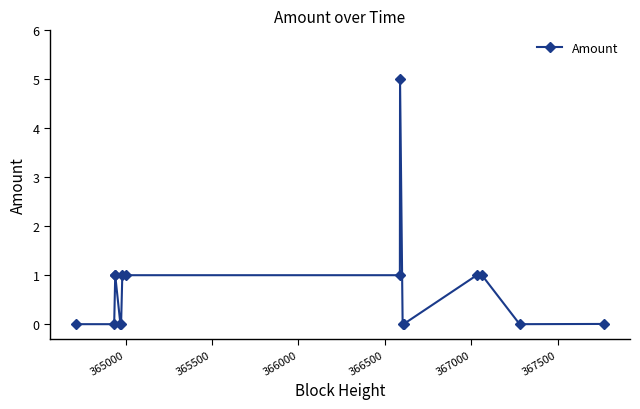

Where is the data nearest to the value 2?

365500